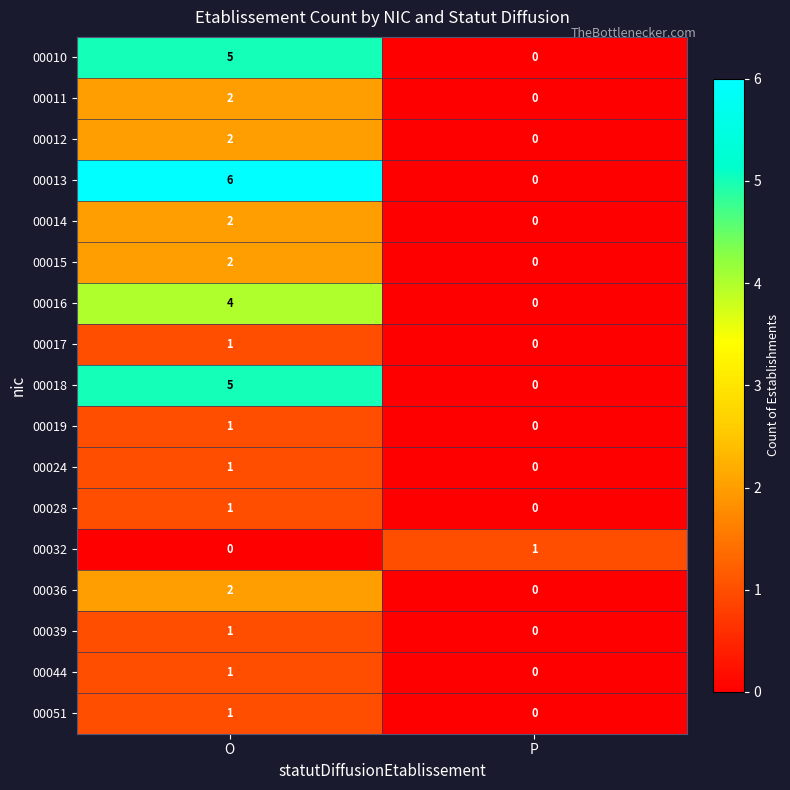

Rank the categories by 00012 value from highest to lowest.

O, P